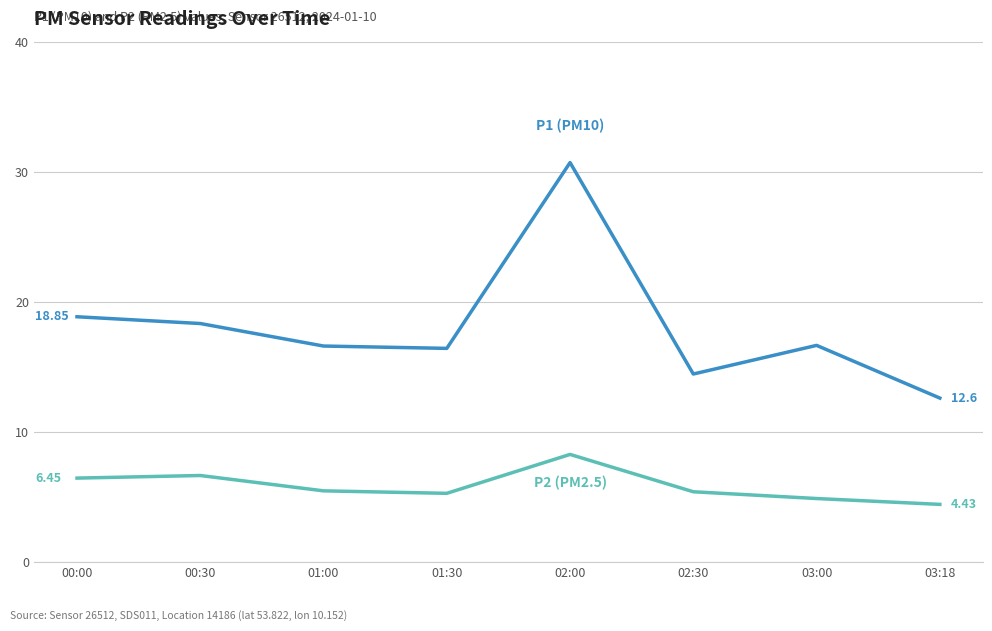

How many lines are shown in the chart?

2